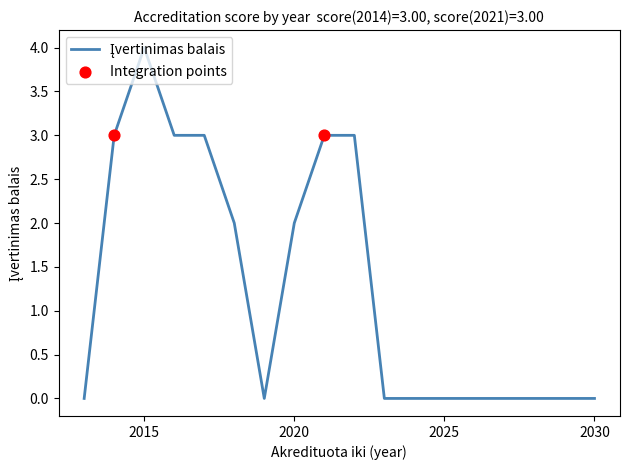

What is the maximum value shown in the chart?

4